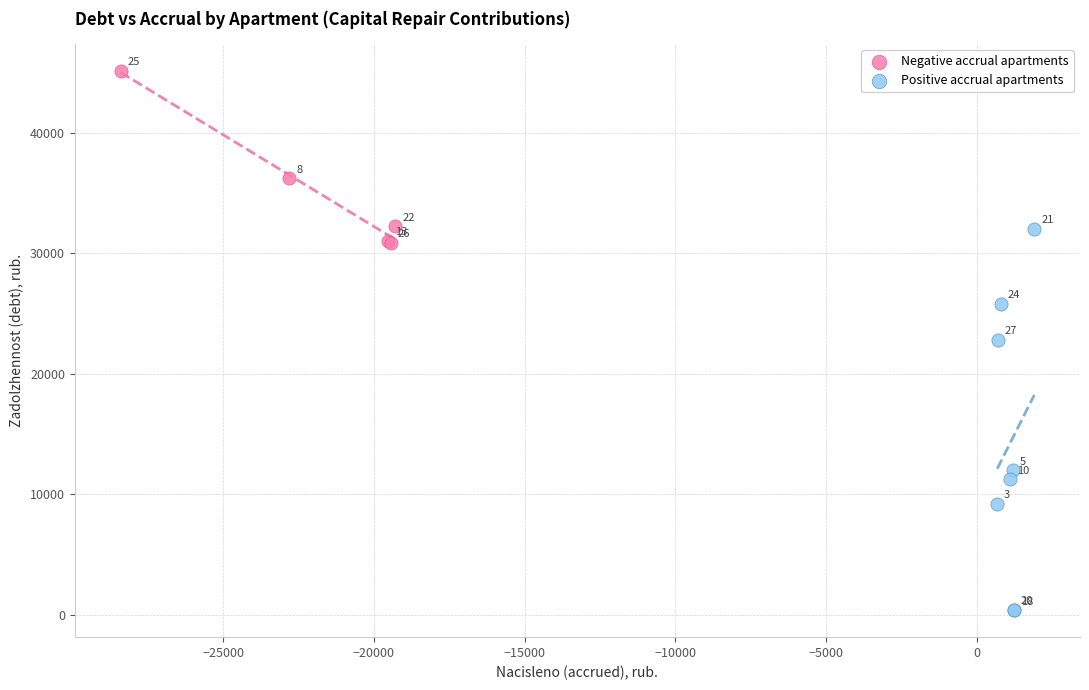

Which series reaches the maximum Y coordinate?

Negative accrual apartments